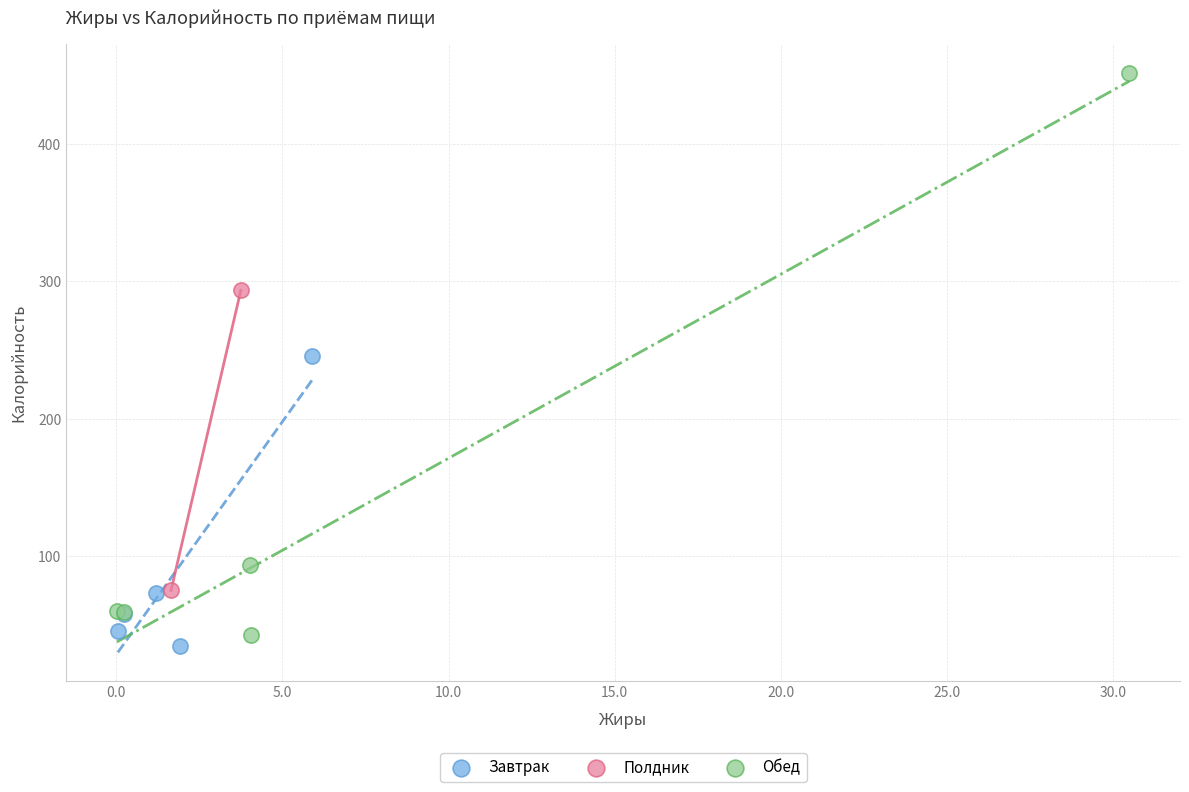

Which series has the widest spread of Y values?

Обед